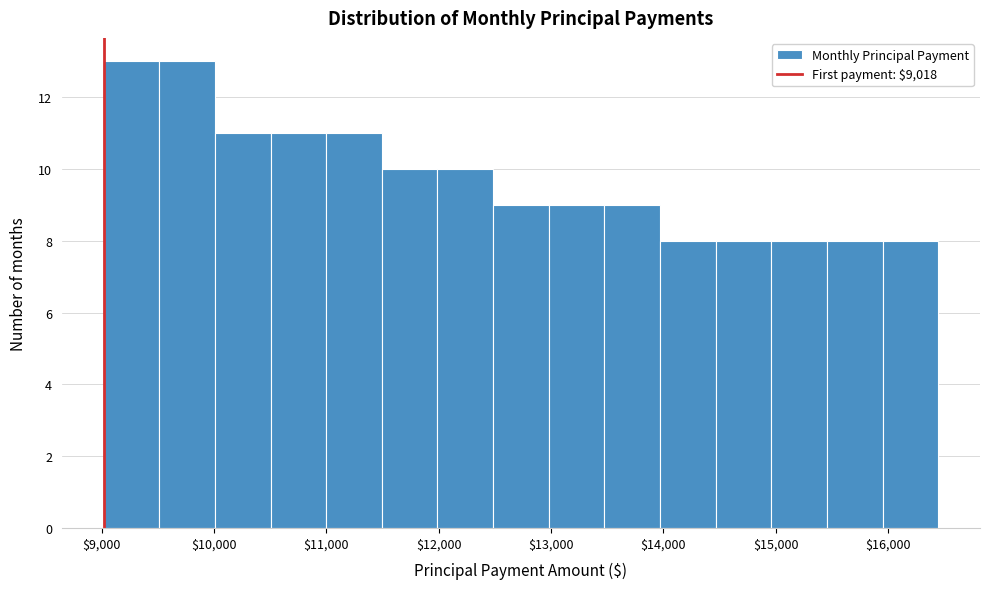

Reading left to right, list every bar in this chart as the range it spans on the x-axis followed by its height. Neither the bar edges nor the heights are printed on the chart, so give them approximately, as read against the axes.

9000 to 9500: 13
9500 to 10000: 13
10000 to 10500: 11
10500 to 11000: 11
11000 to 11500: 11
11500 to 12000: 10
12000 to 12500: 10
12500 to 13000: 9
13000 to 13500: 9
13500 to 14000: 9
14000 to 14500: 8
14500 to 15000: 8
15000 to 15500: 8
15500 to 16000: 8
16000 to 16400: 8